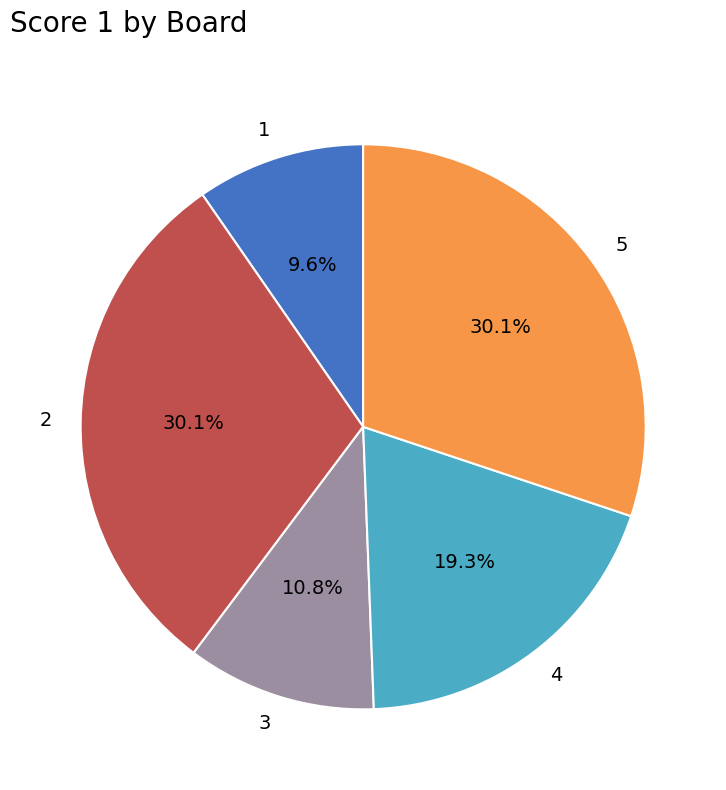

The 3 slice represents 1% of the pie. True or false?

False